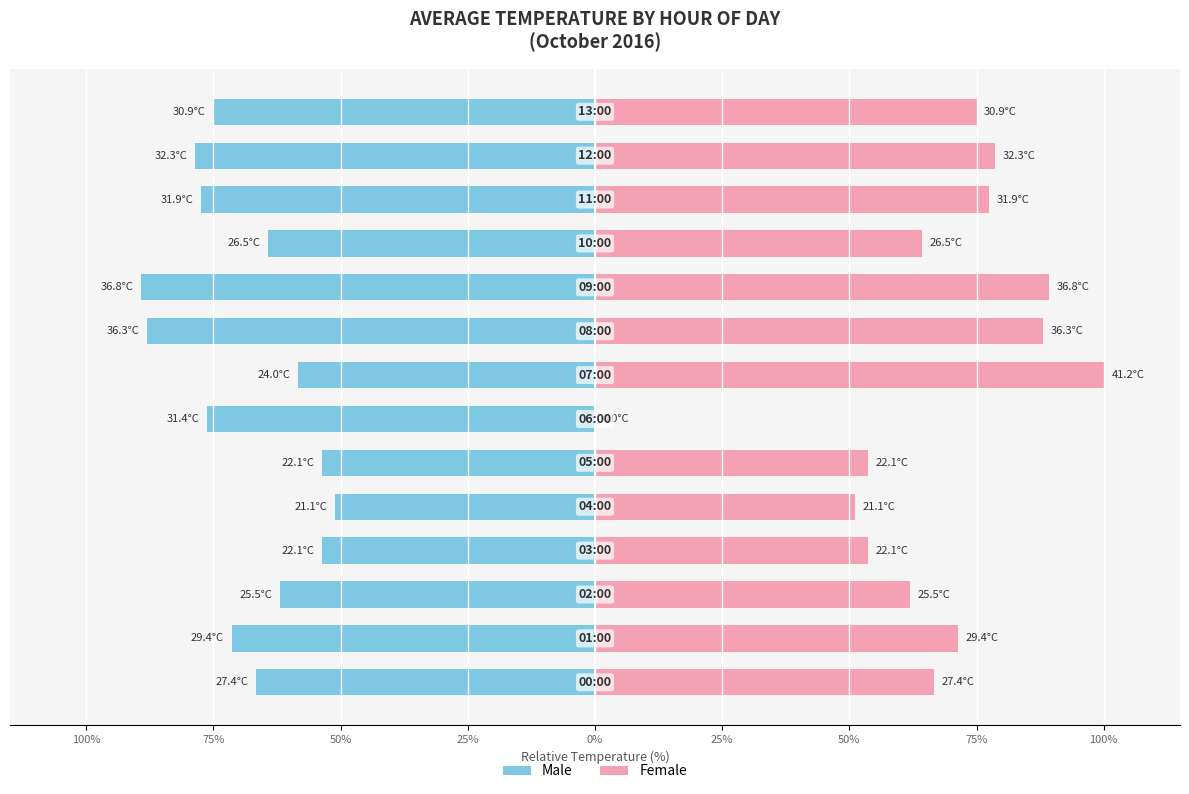

How many values in the Female series exceed 71?

7